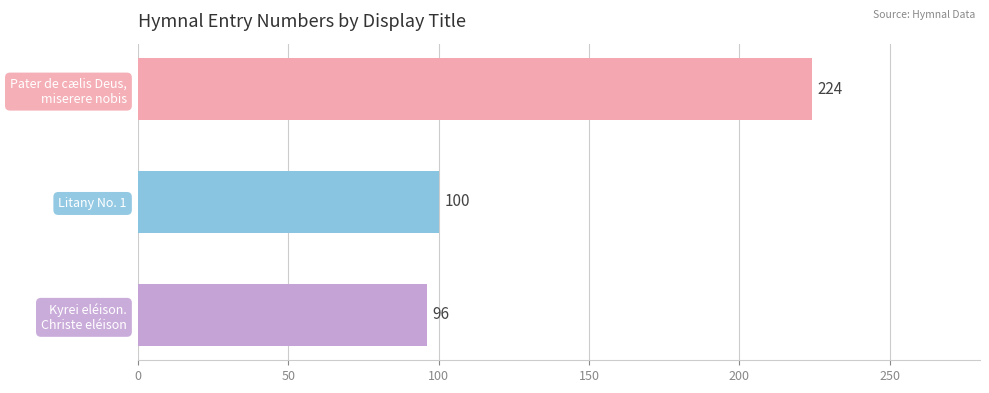

Rank the categories by value from lowest to highest.

Kyrei eléison.
Christe eléison, Litany No. 1, Pater de cælis Deus,
miserere nobis